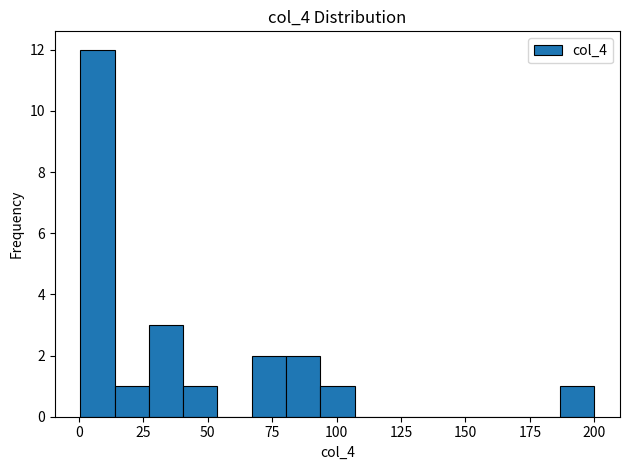

Around what value on the x-axis is the tallest bar? Give the approximate position of its centre, as read against the axis.

5